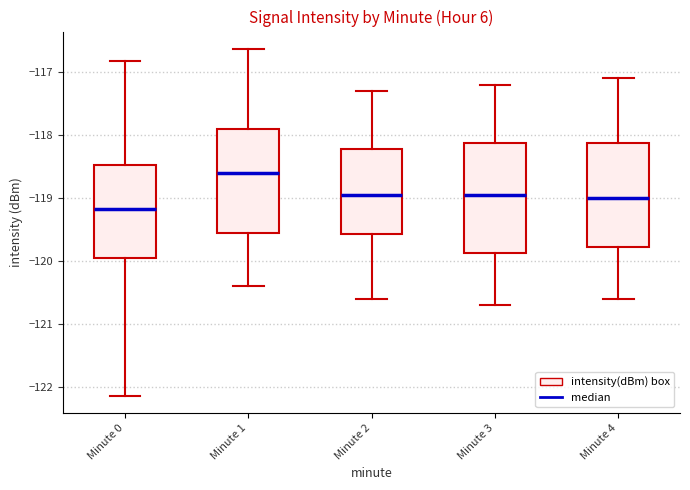

Reading left to right, read every box against the y-axis: the position of its median line, the range the box covers, and the ends of its whiskers. The values are not printed on the chart, so give them approximately, as read against the axis.

Minute 0: median -119.2, box -119.9 to -118.5, whiskers -122.1 to -116.8
Minute 1: median -118.6, box -119.5 to -117.9, whiskers -120.4 to -116.6
Minute 2: median -118.9, box -119.6 to -118.2, whiskers -120.6 to -117.3
Minute 3: median -118.9, box -119.9 to -118.1, whiskers -120.7 to -117.2
Minute 4: median -119.0, box -119.8 to -118.1, whiskers -120.6 to -117.1